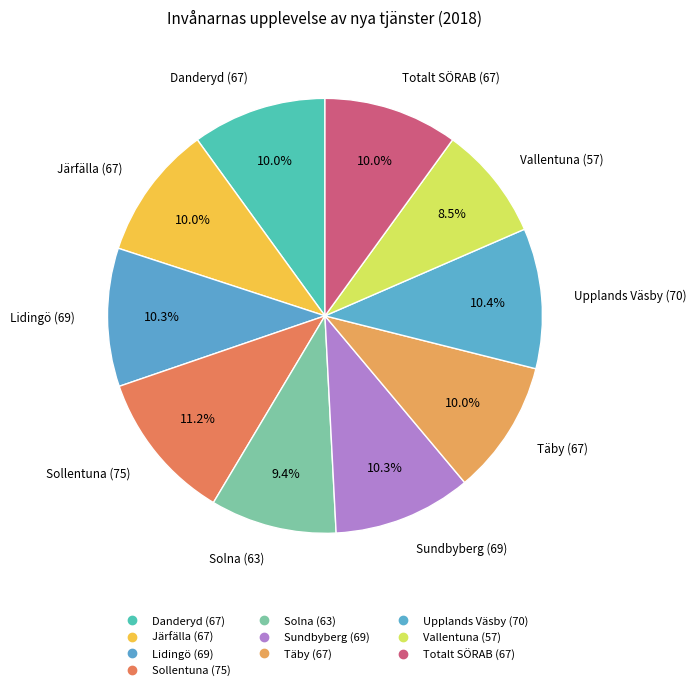

To the nearest percent, what is the average slice percentage?

10%